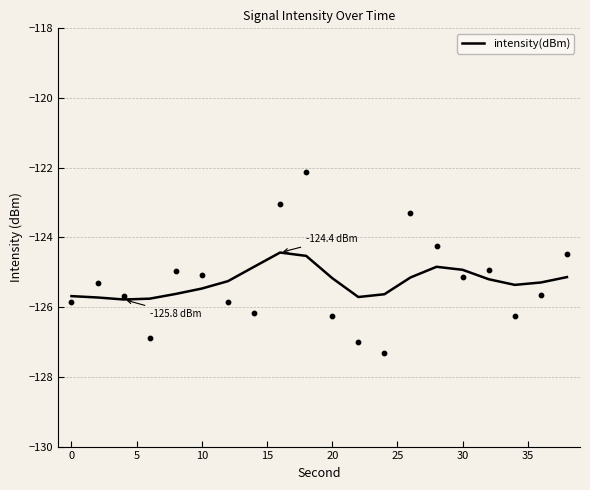

True or false: intensity(dBm) has a value of -38.2 at 30.

False